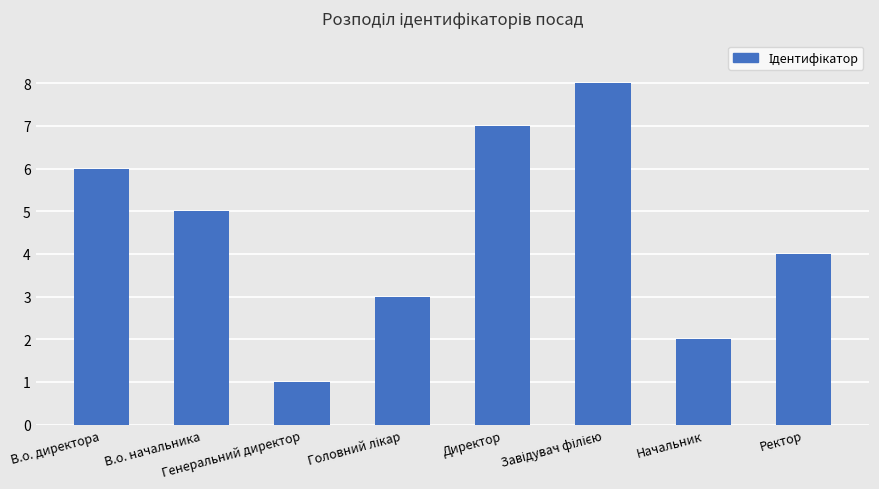

Reading left to right, list all the values displayed in this chart.

6	5	1	3	7	8	2	4